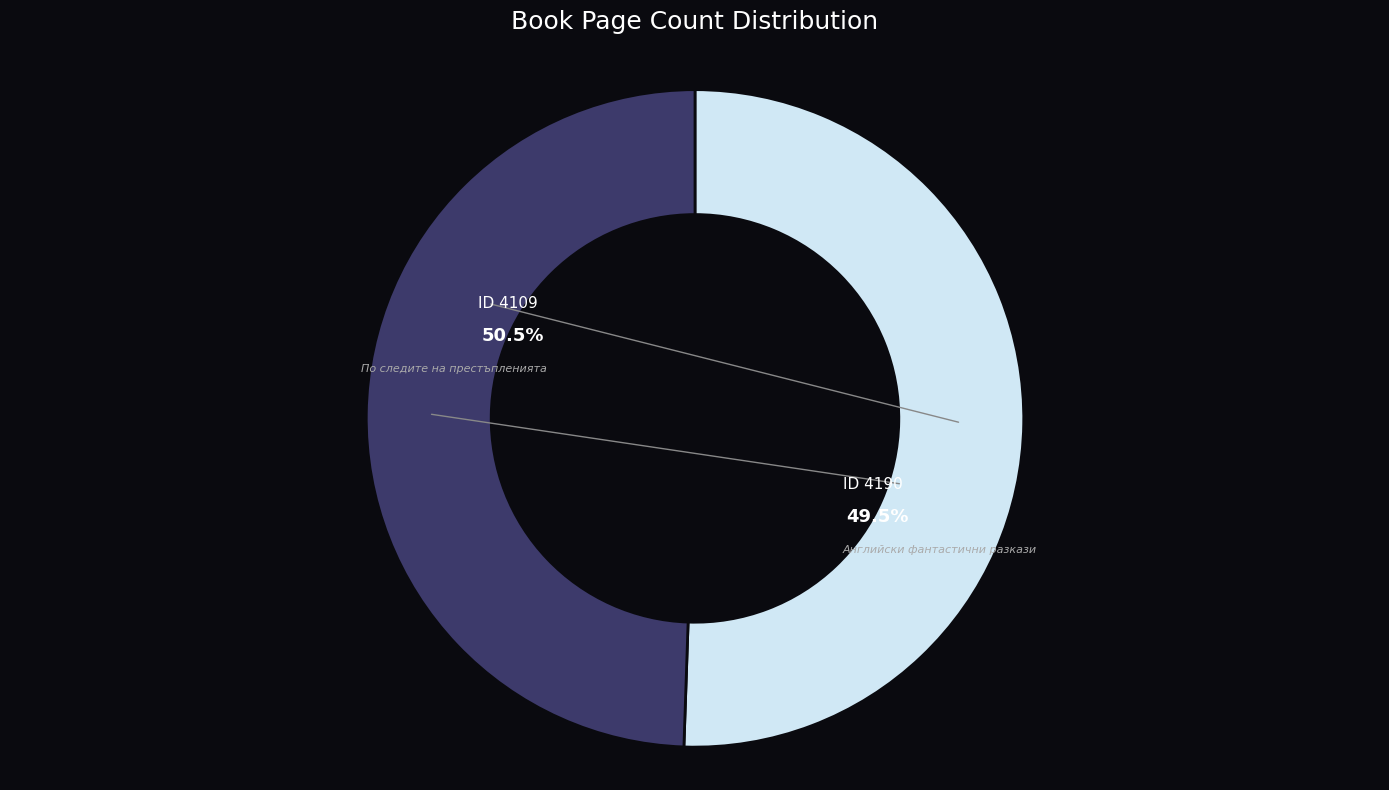

Do 4190 and 4109 together represent more than half of the pie?

Yes